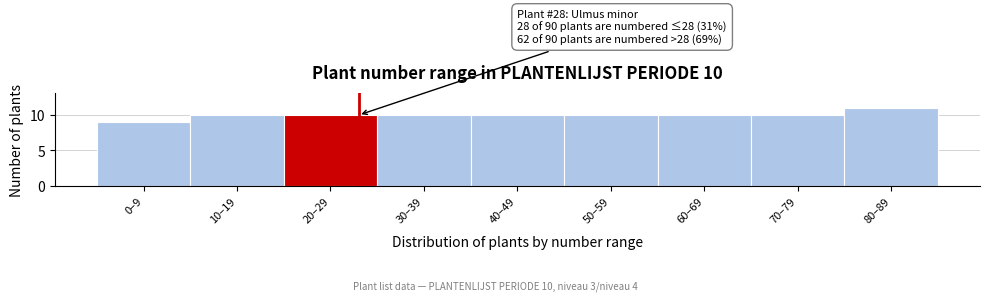

Reading left to right, list all the values displayed in this chart.

9	10	10	10	10	10	10	10	11